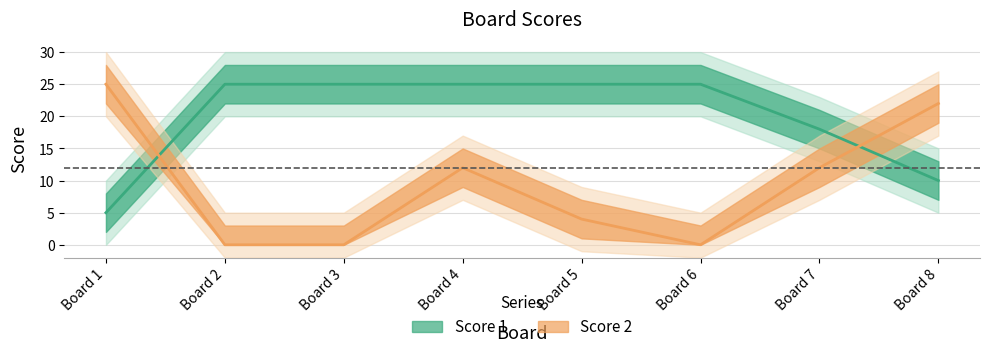

How many interior local peaks does the Score 2 series have?

1